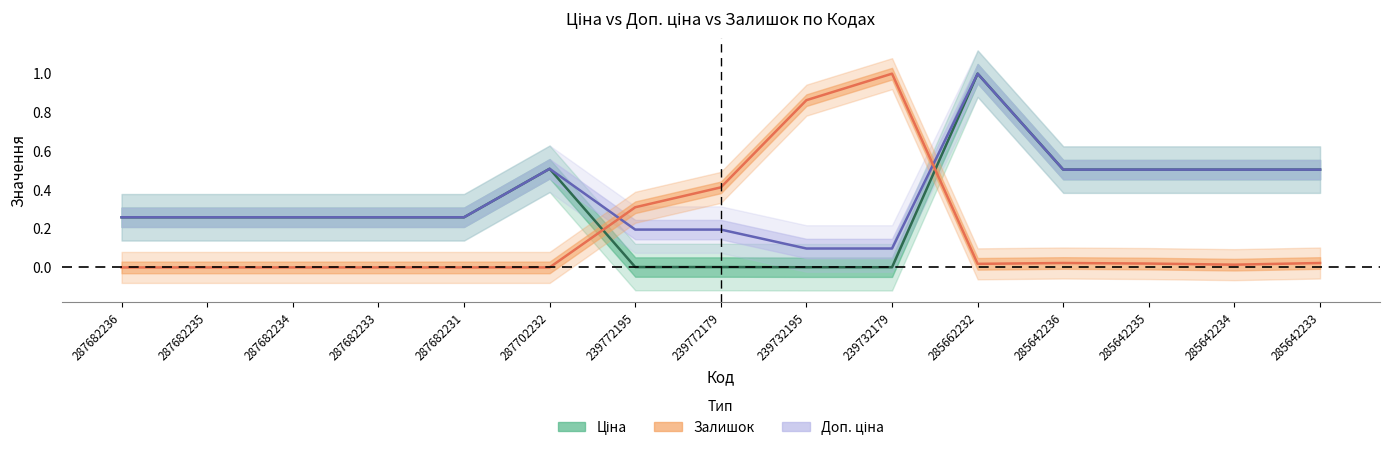

At which category is the sum across all series the highest?

285662232